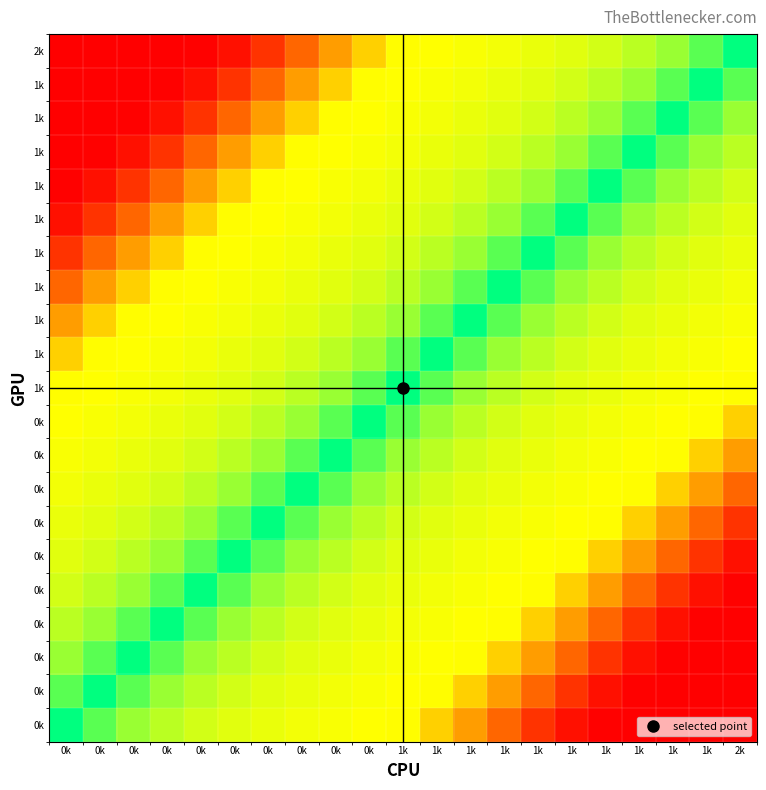

Between 0k and 0k, which is larger?

0k